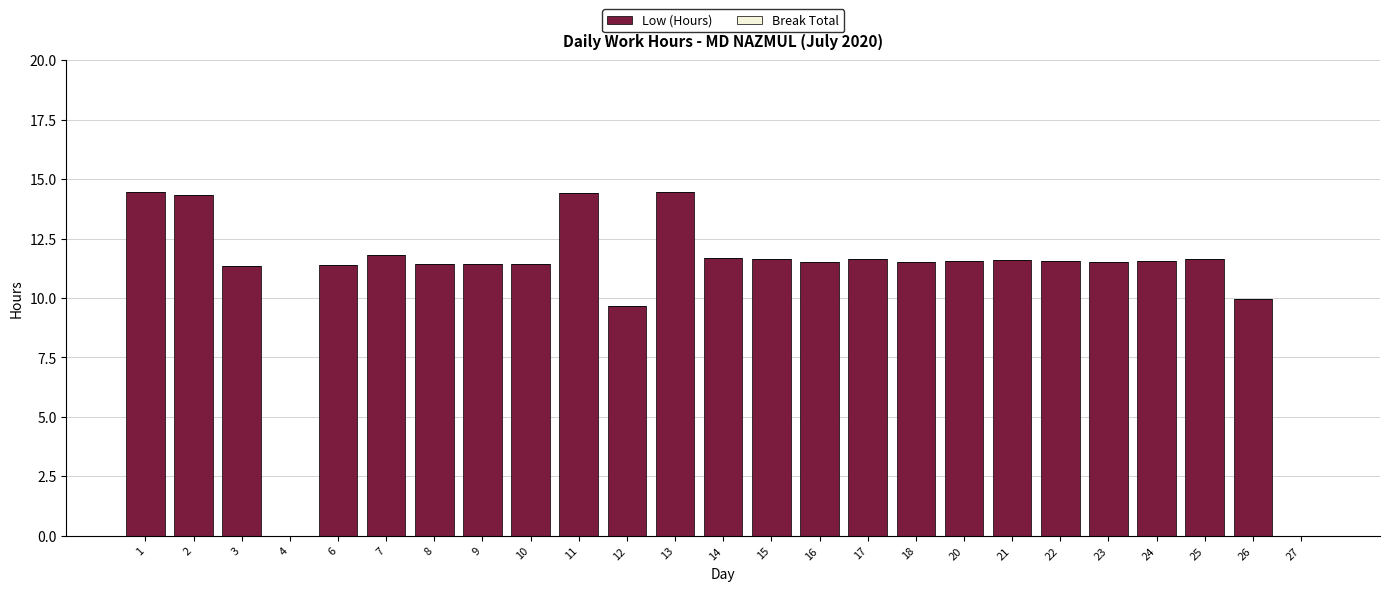

What is the greatest value displayed?

14.5